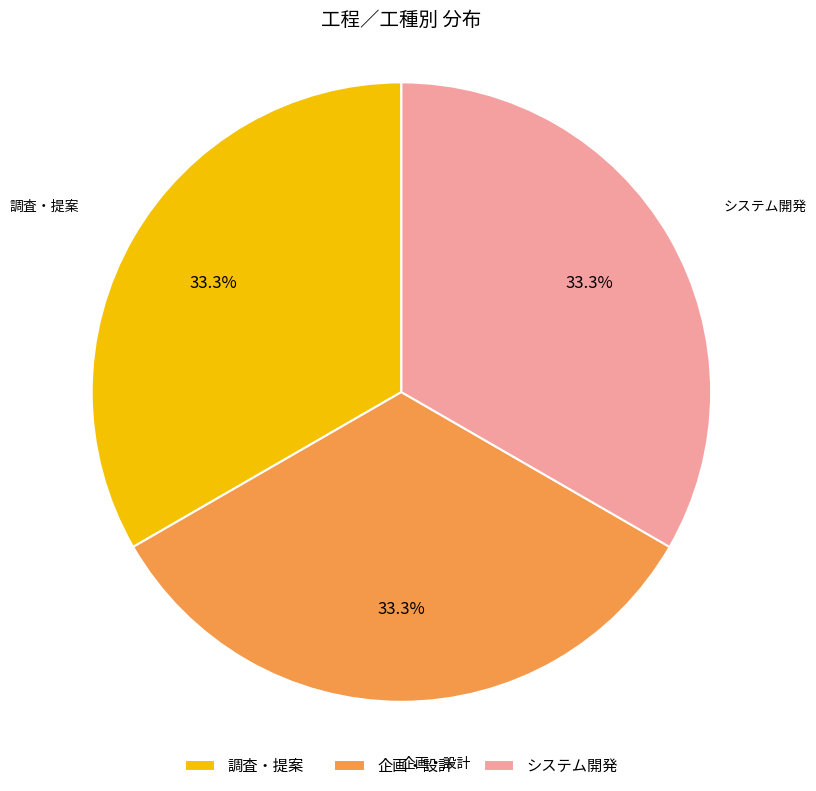

To the nearest percent, what portion does 調査・提案 represent?

33%